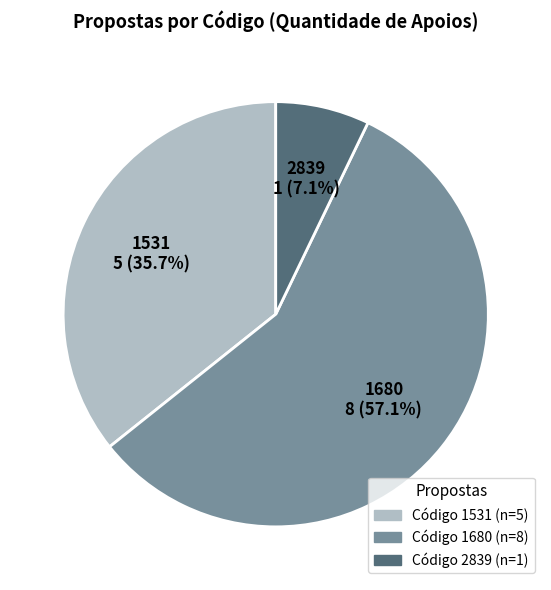

Does any single category account for the majority?

Yes